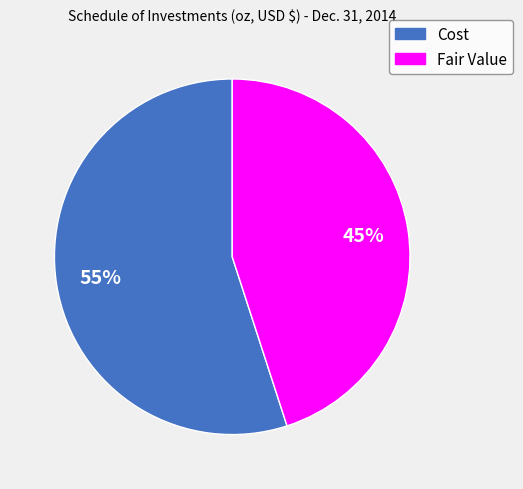

Count the number of slices in the pie.

2